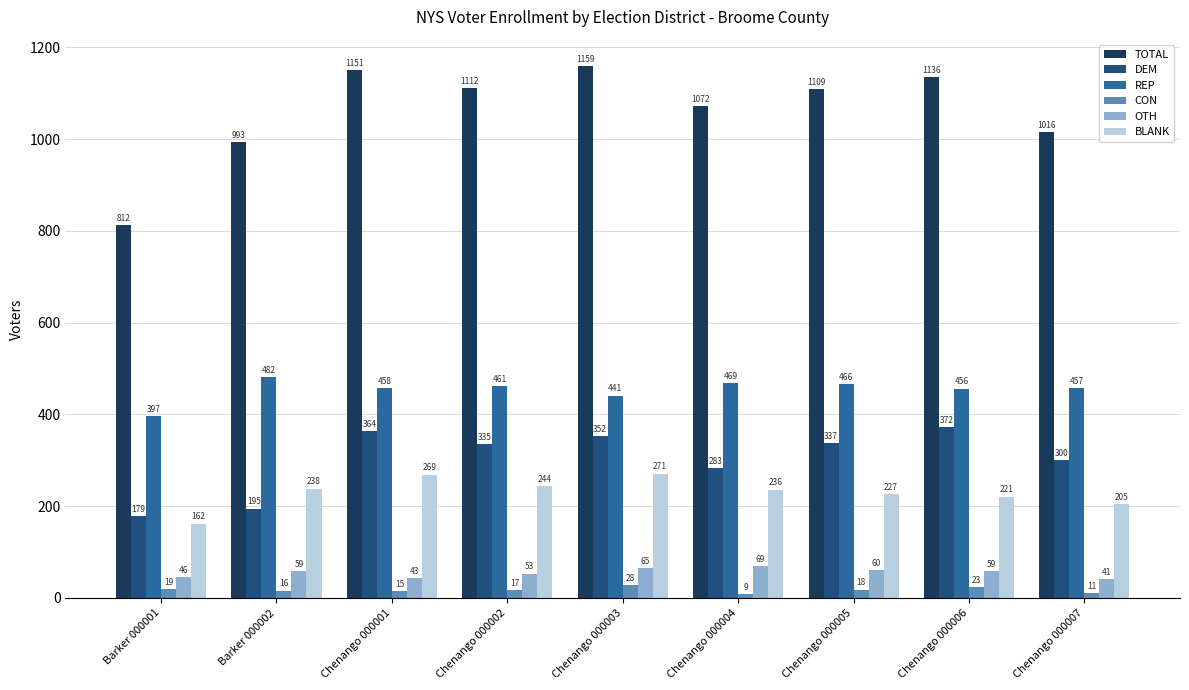

What is the spread (max minus min) of values at Chenango 000007?

1005